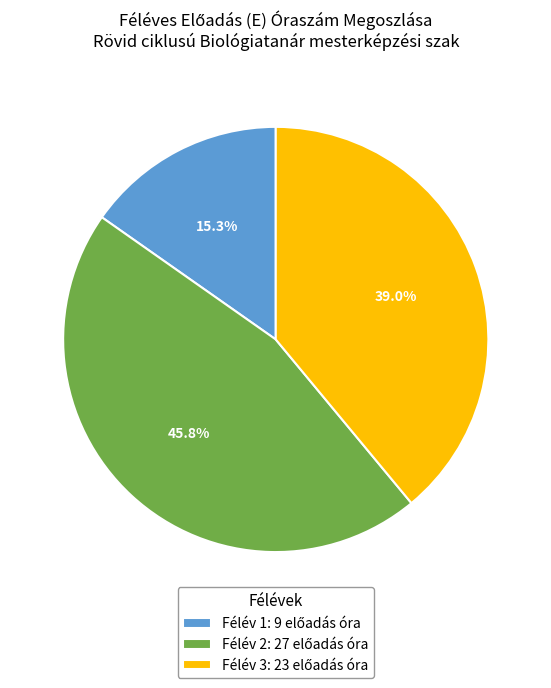

Is there a majority slice in this chart?

No